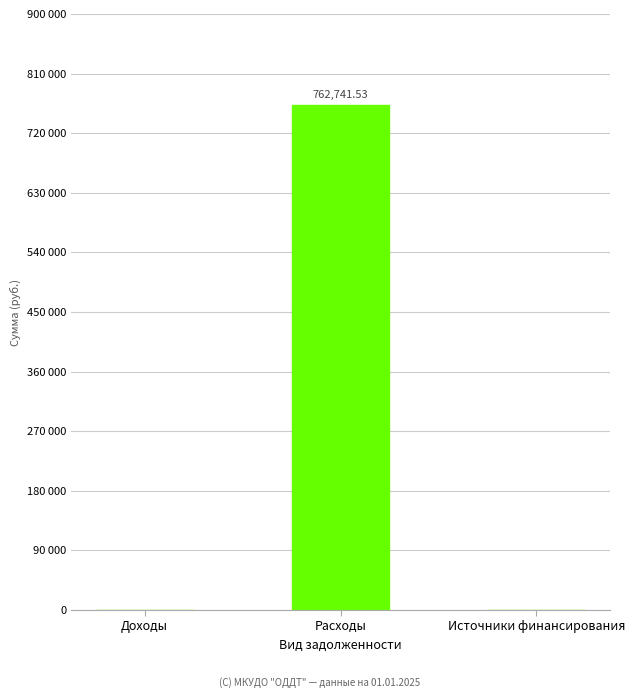

At which category does the chart reach its minimum across all series?

Доходы